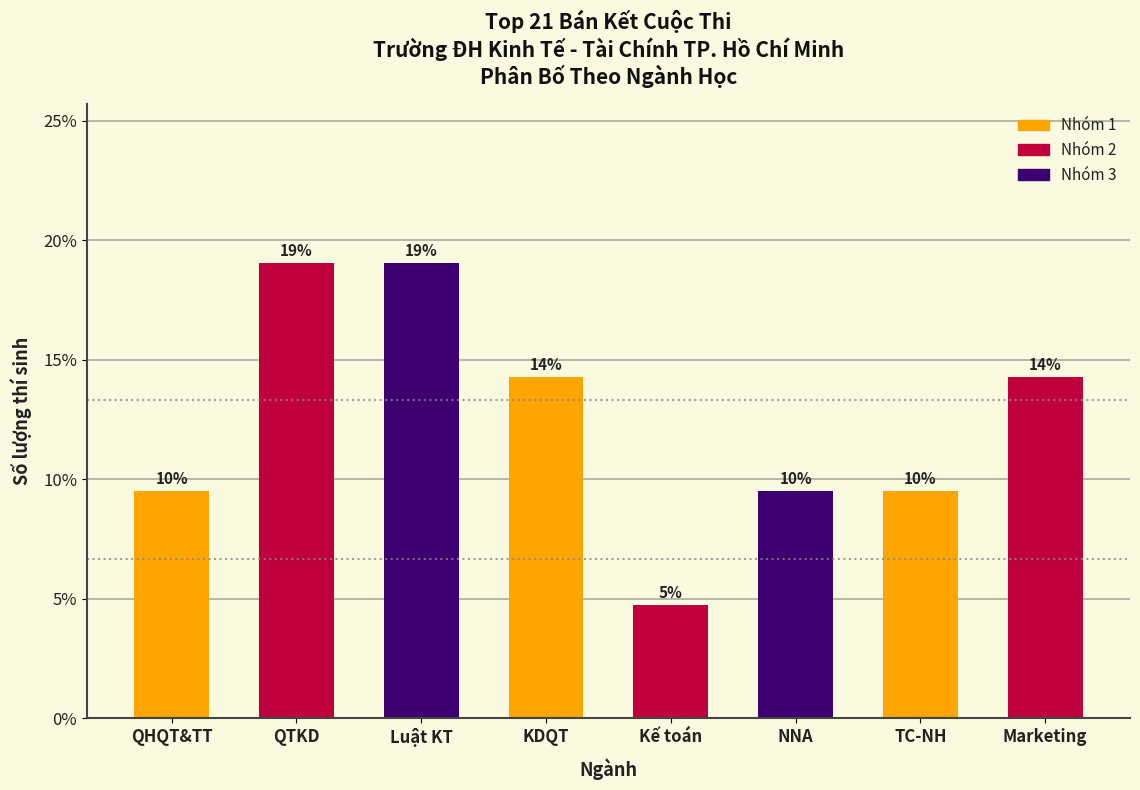

How many bars are there in total?

8